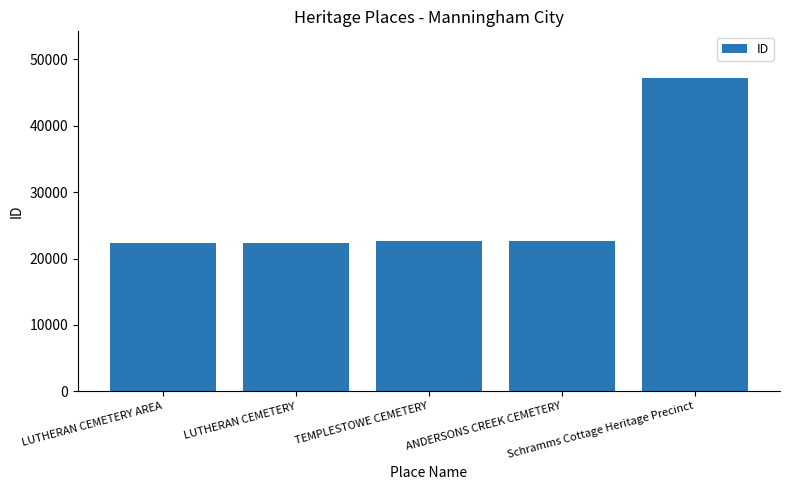

What is the sum of all values?

137174